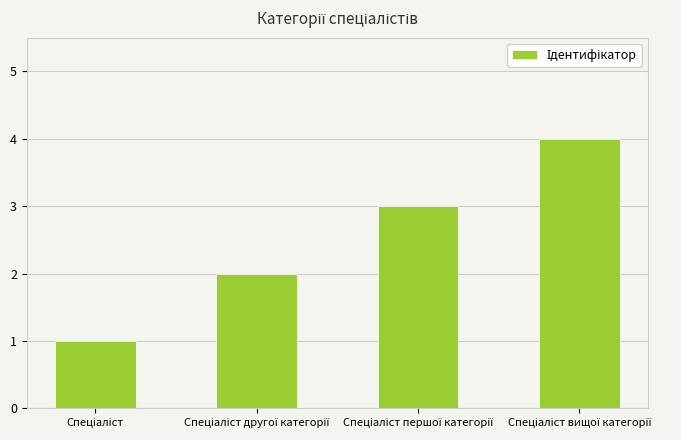

What is the sum of all values?

10